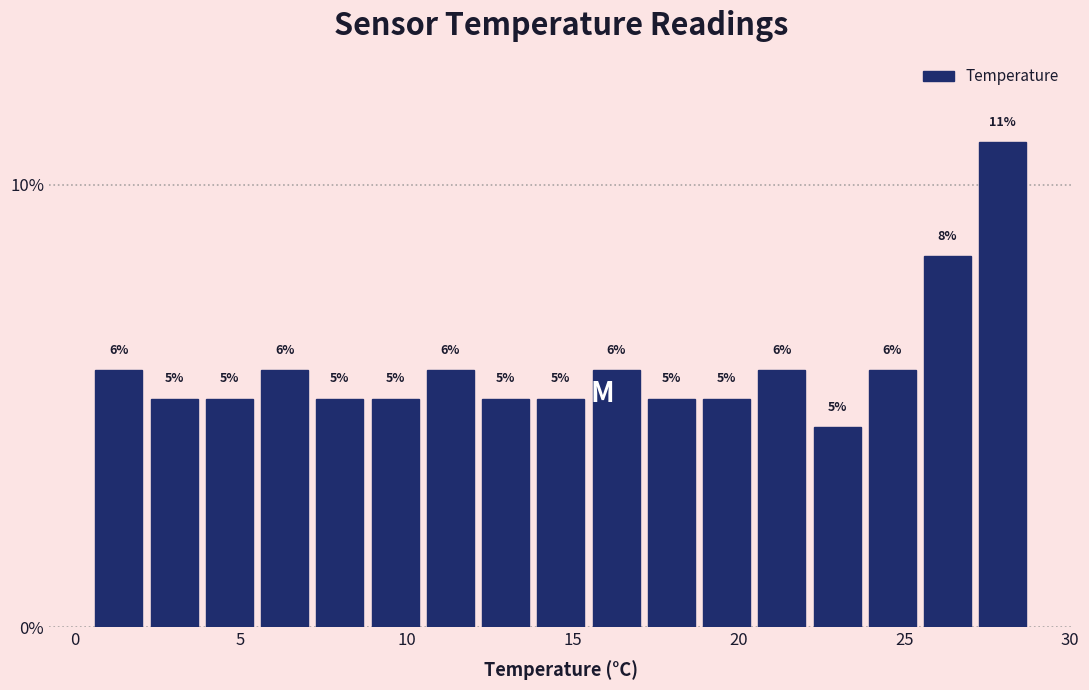

Around what value on the x-axis is the tallest bar? Give the approximate position of its centre, as read against the axis.

28.0